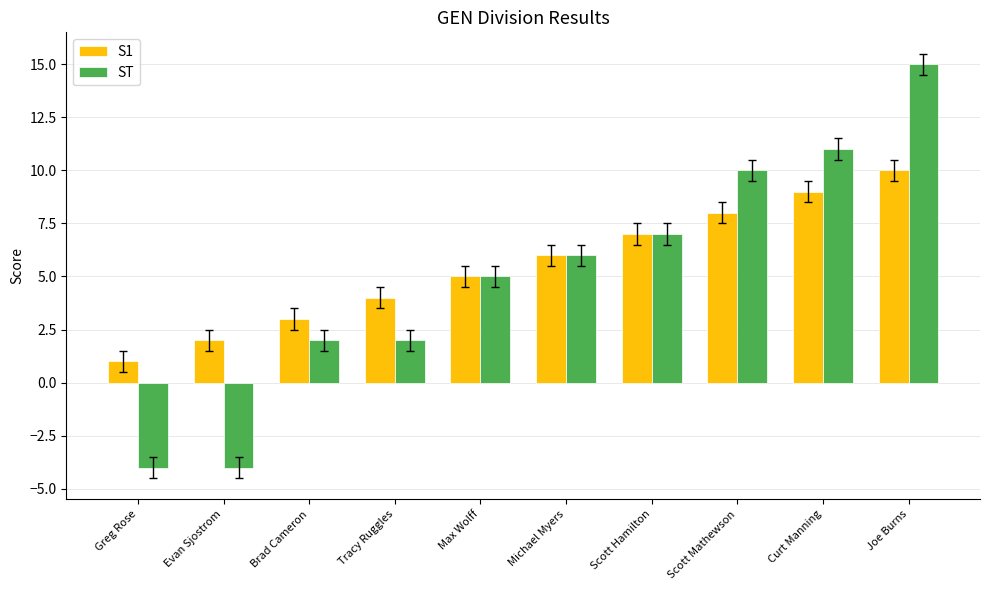

What is the minimum value shown in the chart?

-4